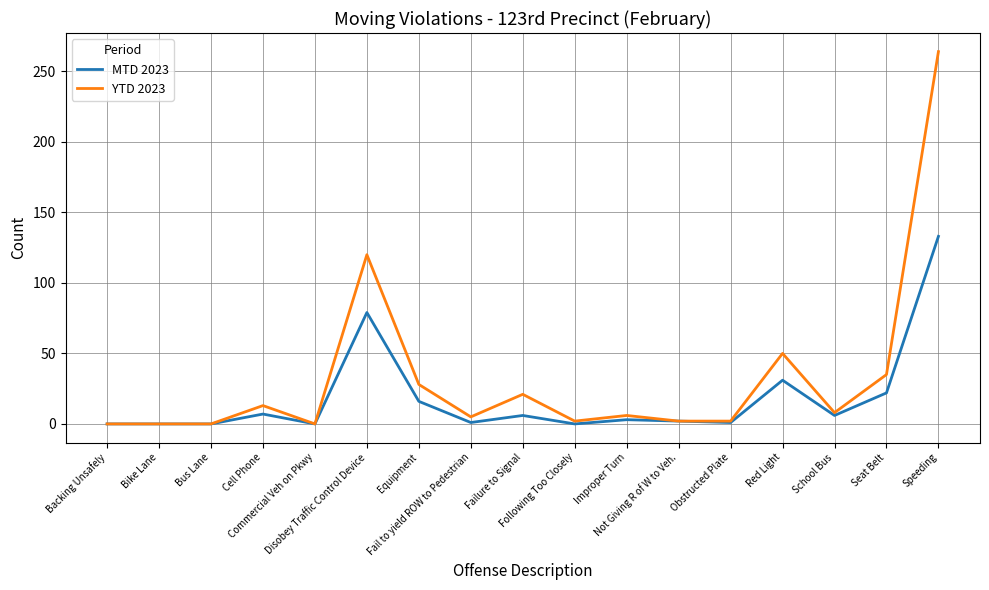

List the series in order of their overall mean, lowest first.

MTD 2023, YTD 2023